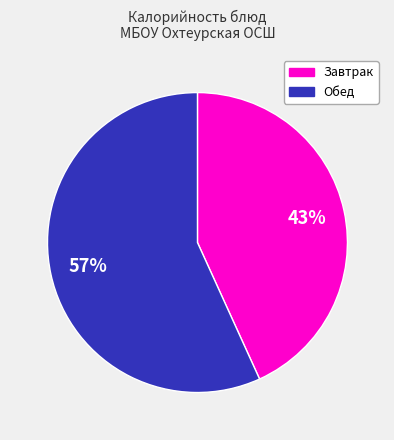

To the nearest percent, what is the difference between the largest and smallest slice percentages?

14%